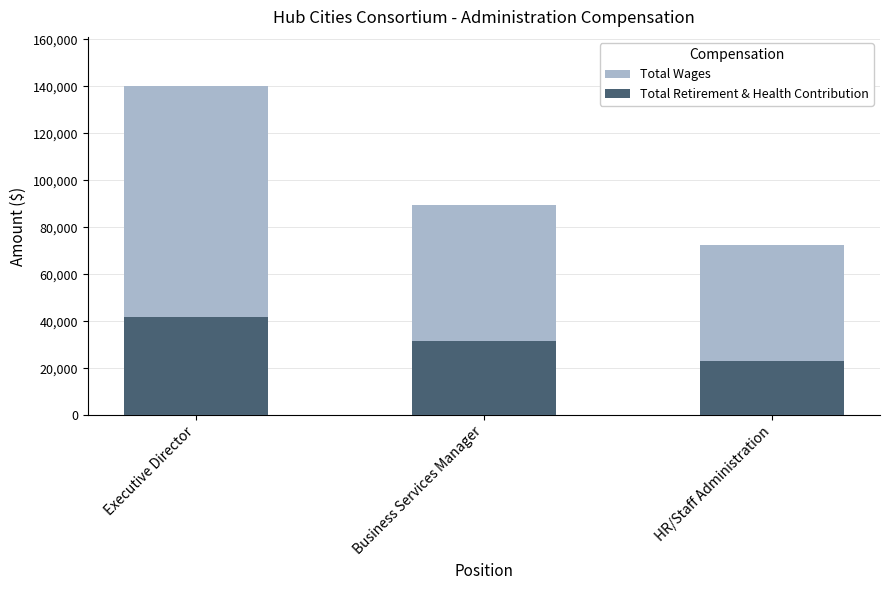

At HR/Staff Administration, list the series in order from largest to smallest.

Total Wages, Total Retirement & Health Contribution